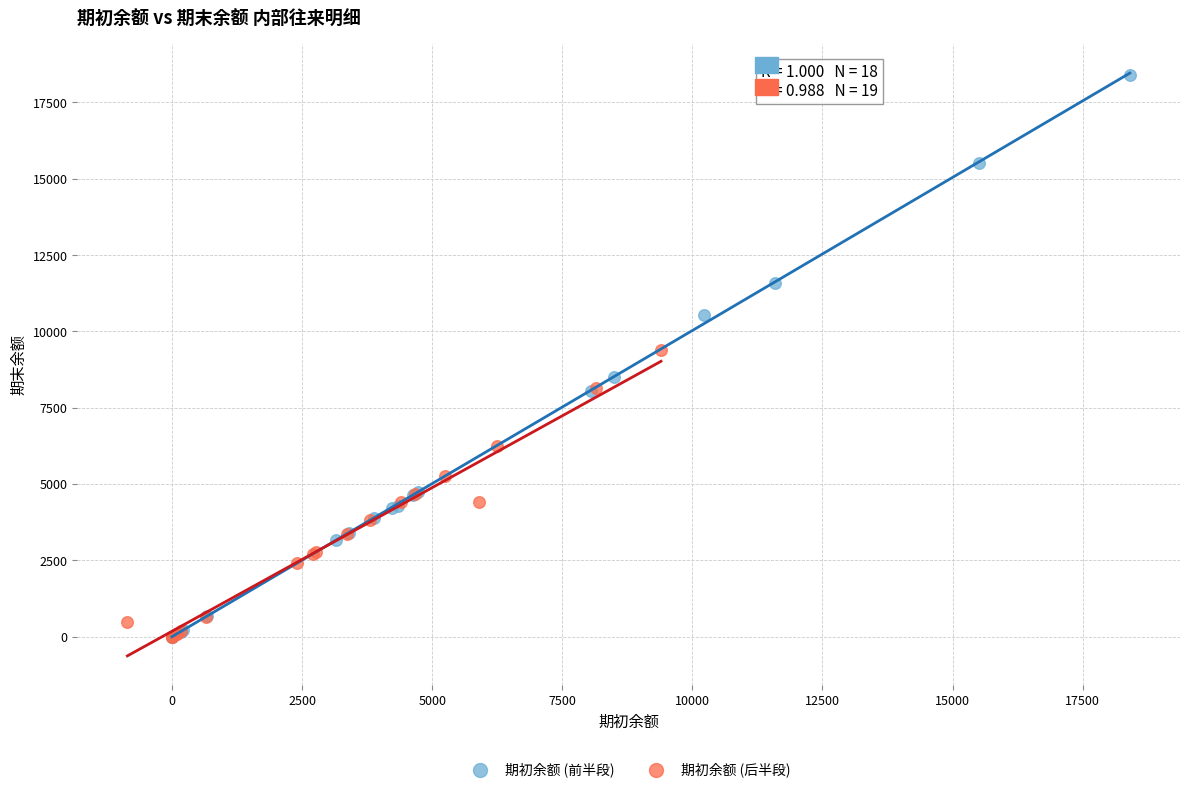

Which series has the largest Y range (max minus min)?

期初余额 (前半段)